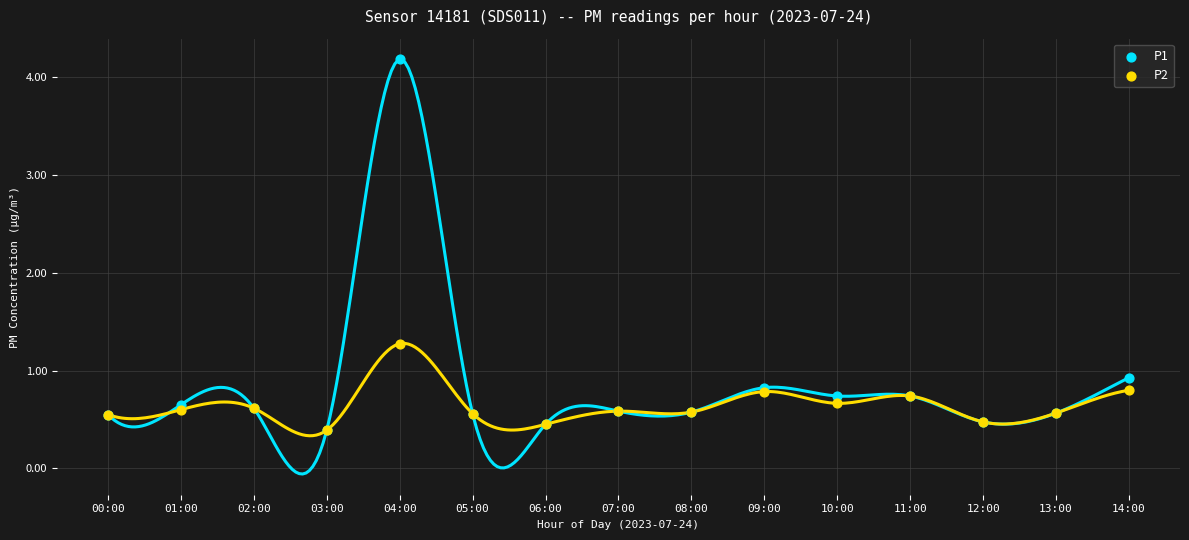

Across all series, what Y value is closest to 2?

1.3